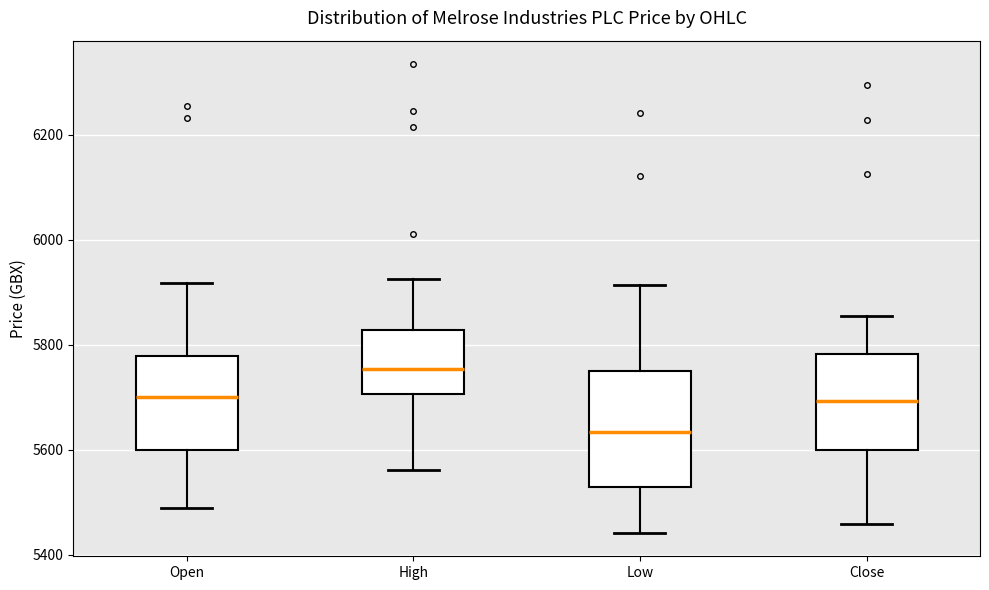

Which box is the tallest, from its lower edge to its upper edge?

Low